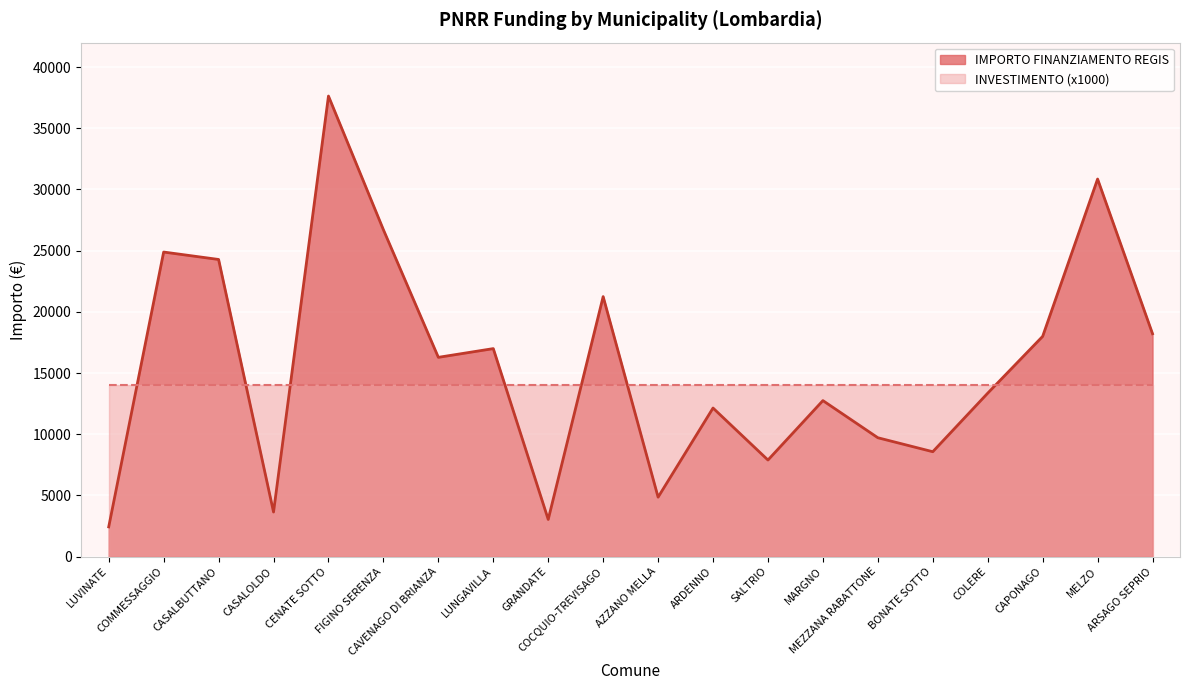

True or false: the data shows 12140 at ARDENNO.

True